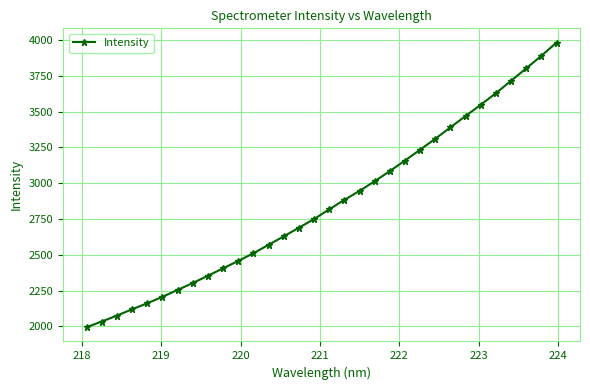

What is the value of the 10th point from the left?

2405.2